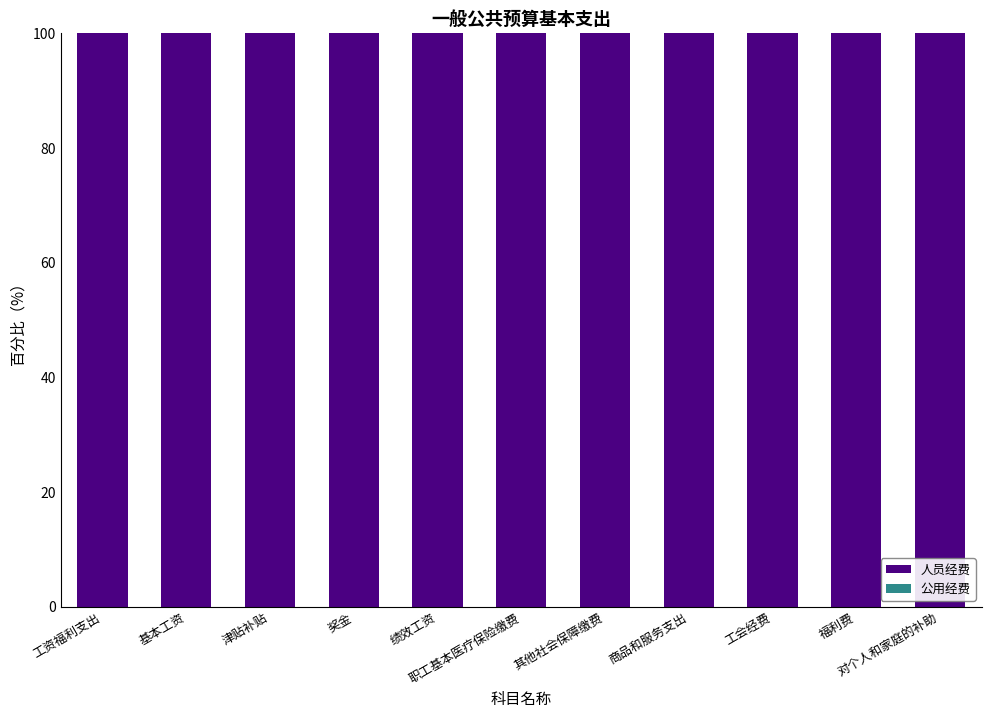

Which has a higher value, 津贴补贴 or 工资福利支出?

津贴补贴